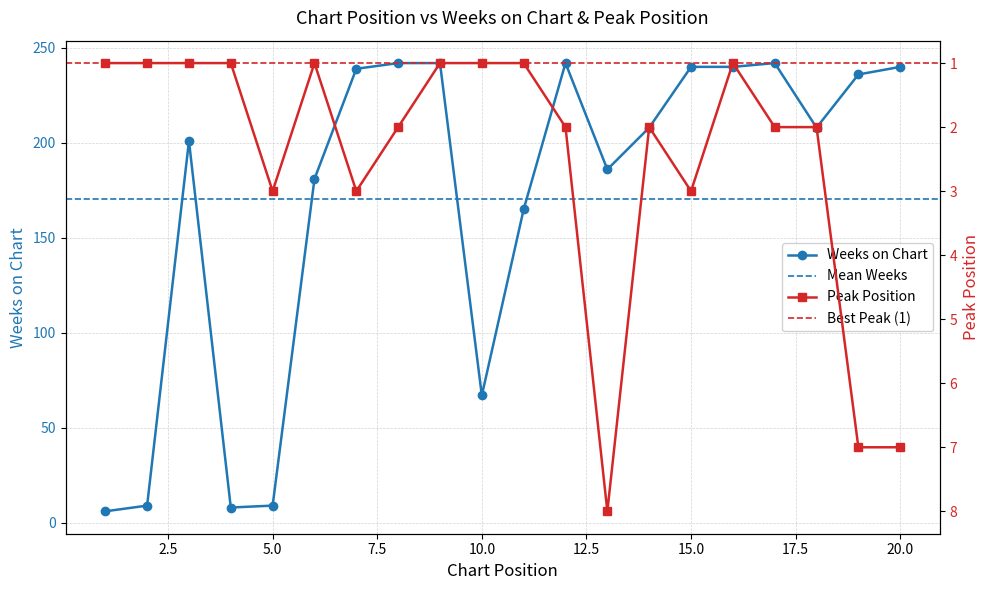

How many categories are shown in the chart?

20